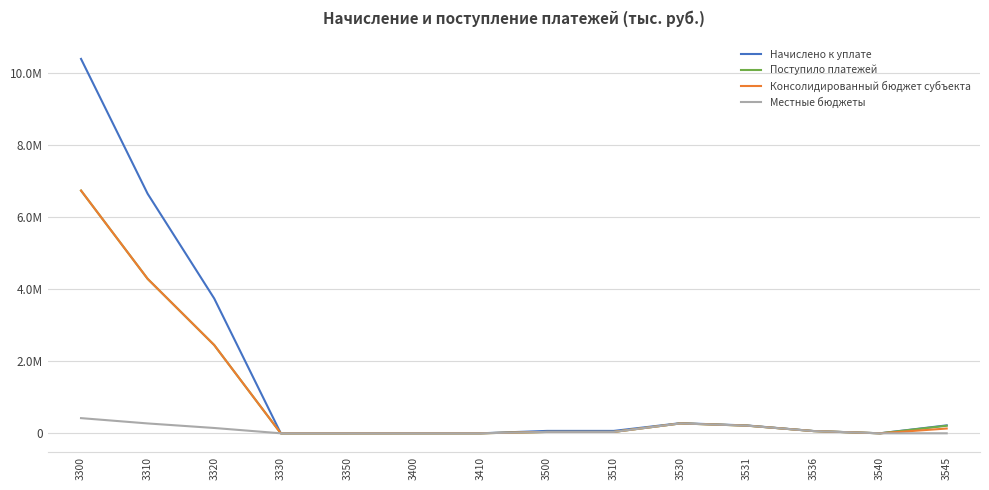

Is this an area chart (filled region under the line)?

No